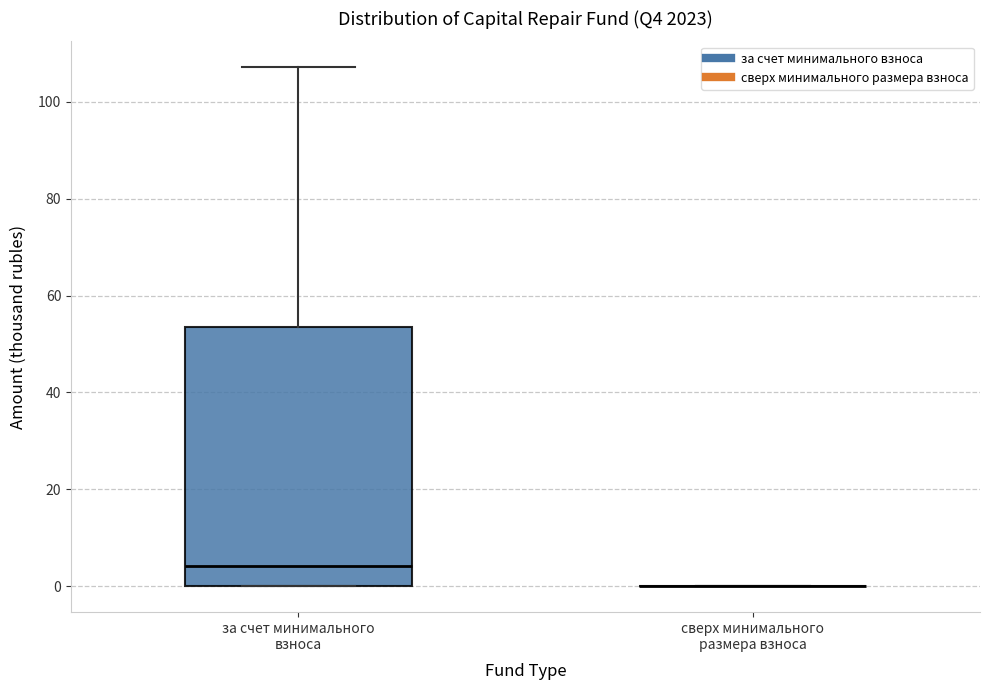

Where does the median line of the box for за счет минимального взноса sit on the y-axis? The values are not printed on the chart, so give them approximately, as read against the axis.

4